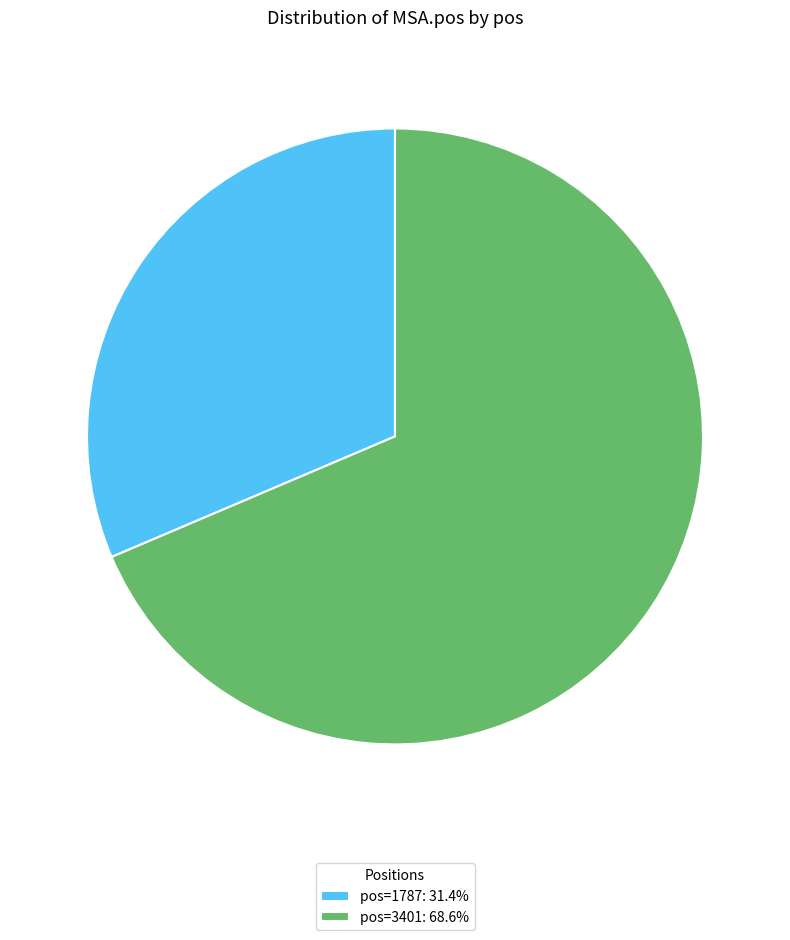

Does any single category account for the majority?

Yes